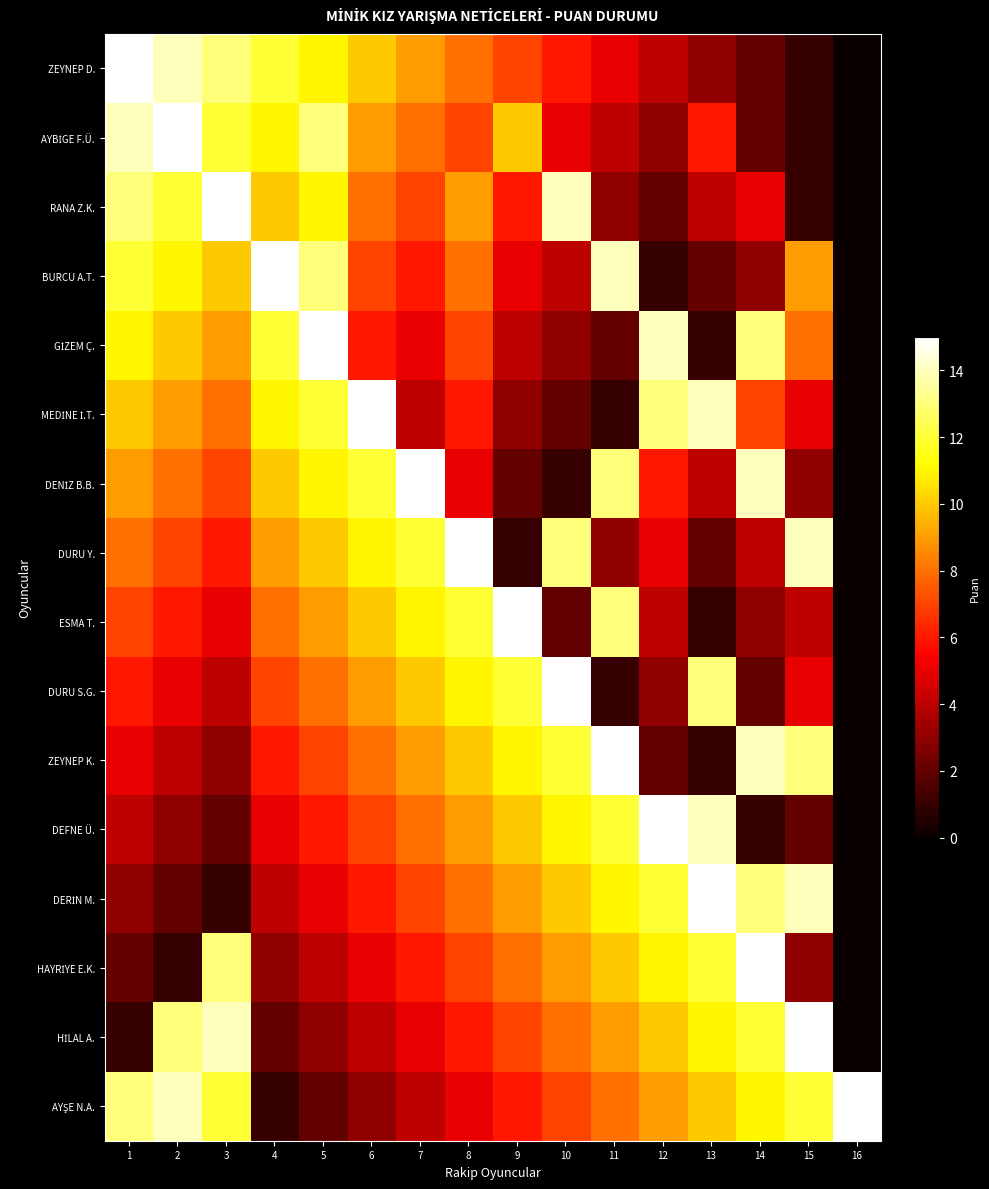

At how many categories does at least one series exceed 11?

16